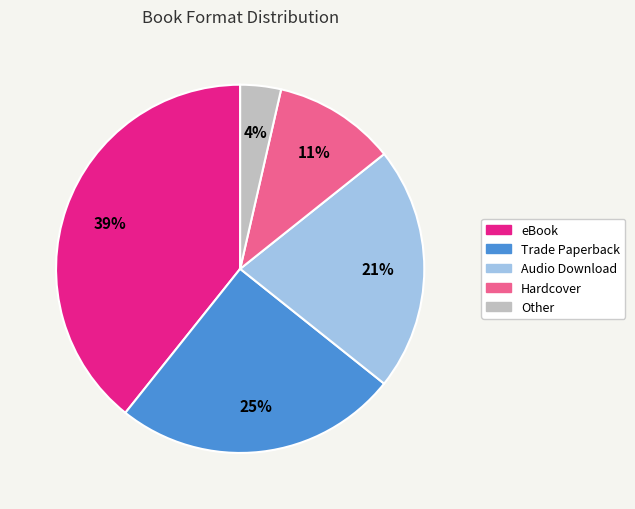

Rank the categories by value from lowest to highest.

Other, Hardcover, Audio Download, Trade Paperback, eBook